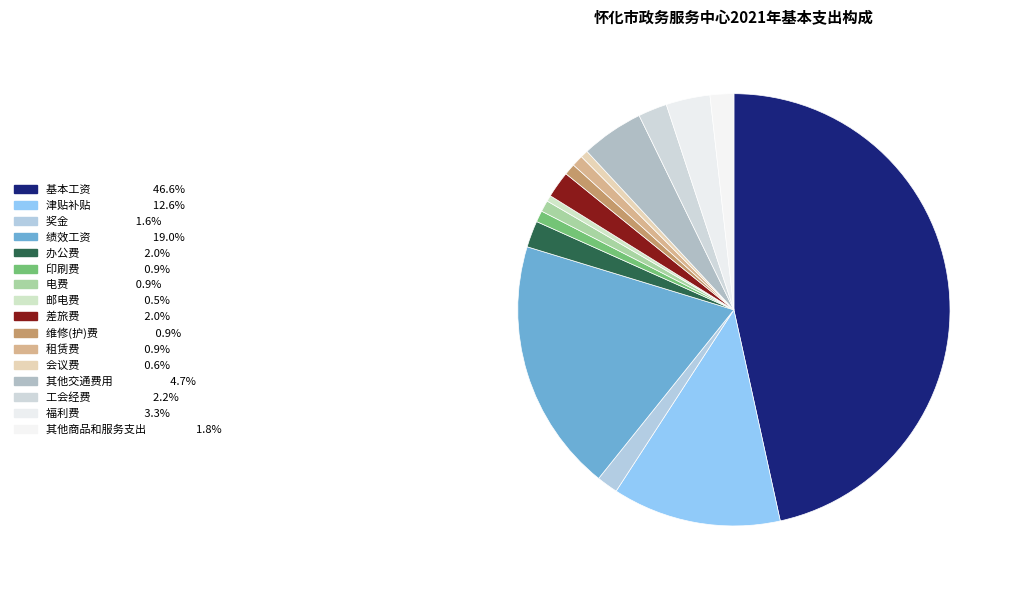

Which category has the biggest portion of the pie?

基本工资